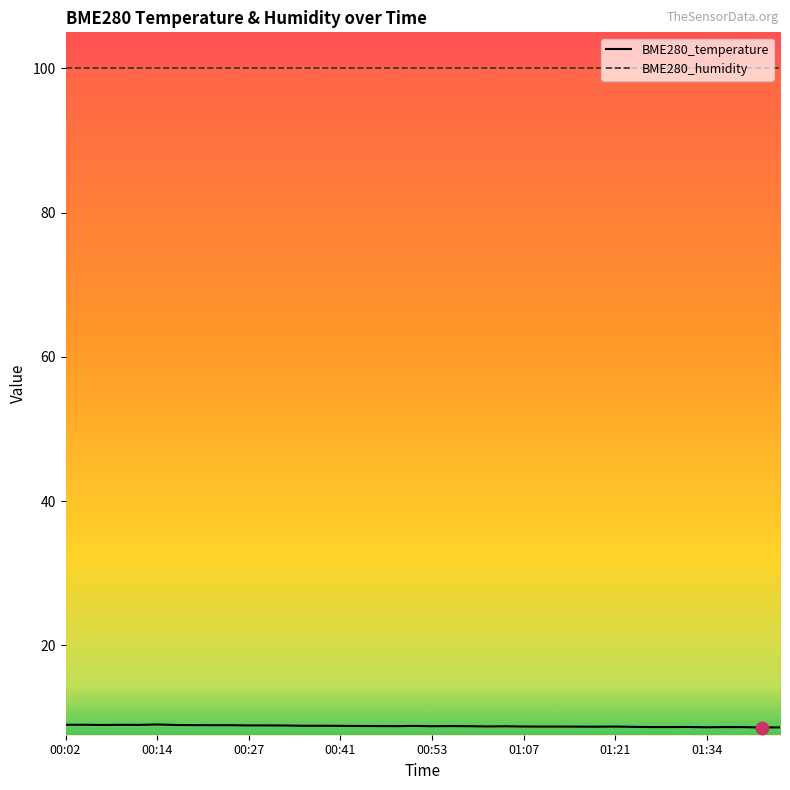

True or false: BME280_humidity and BME280_temperature intersect in this chart.

False